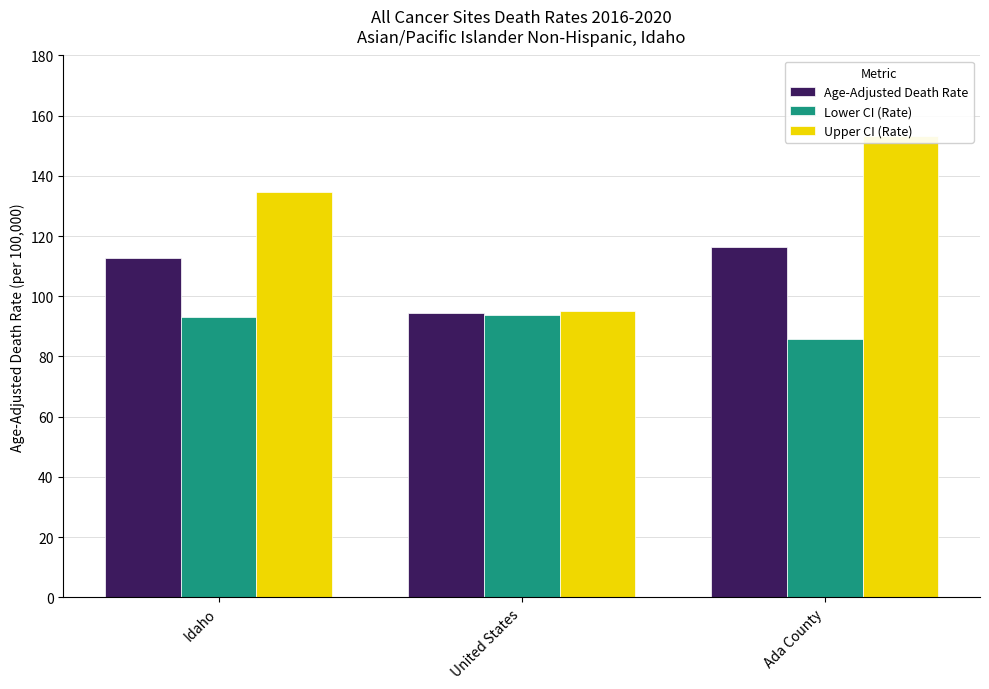

Reading left to right, transcribe all the data shown in this chart.

Age-Adjusted Death Rate: Idaho=112.7	United States=94.5	Ada County=116.4
Lower CI (Rate): Idaho=93.2	United States=93.9	Ada County=85.8
Upper CI (Rate): Idaho=134.8	United States=95.1	Ada County=153.3